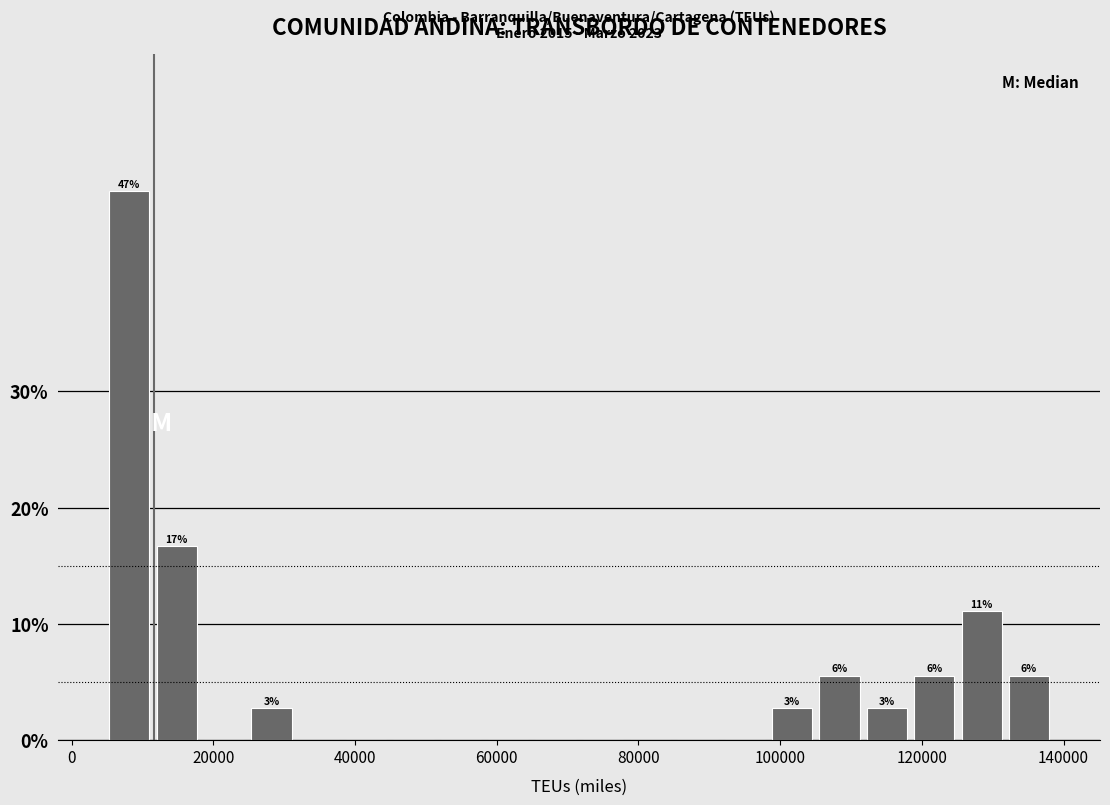

Around what value on the x-axis is the tallest bar? Give the approximate position of its centre, as read against the axis.

8000